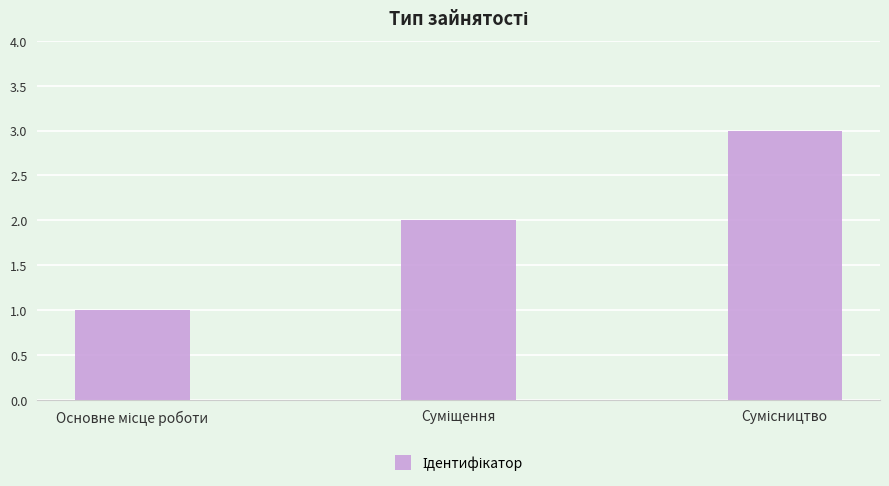

What is the greatest value displayed?

3